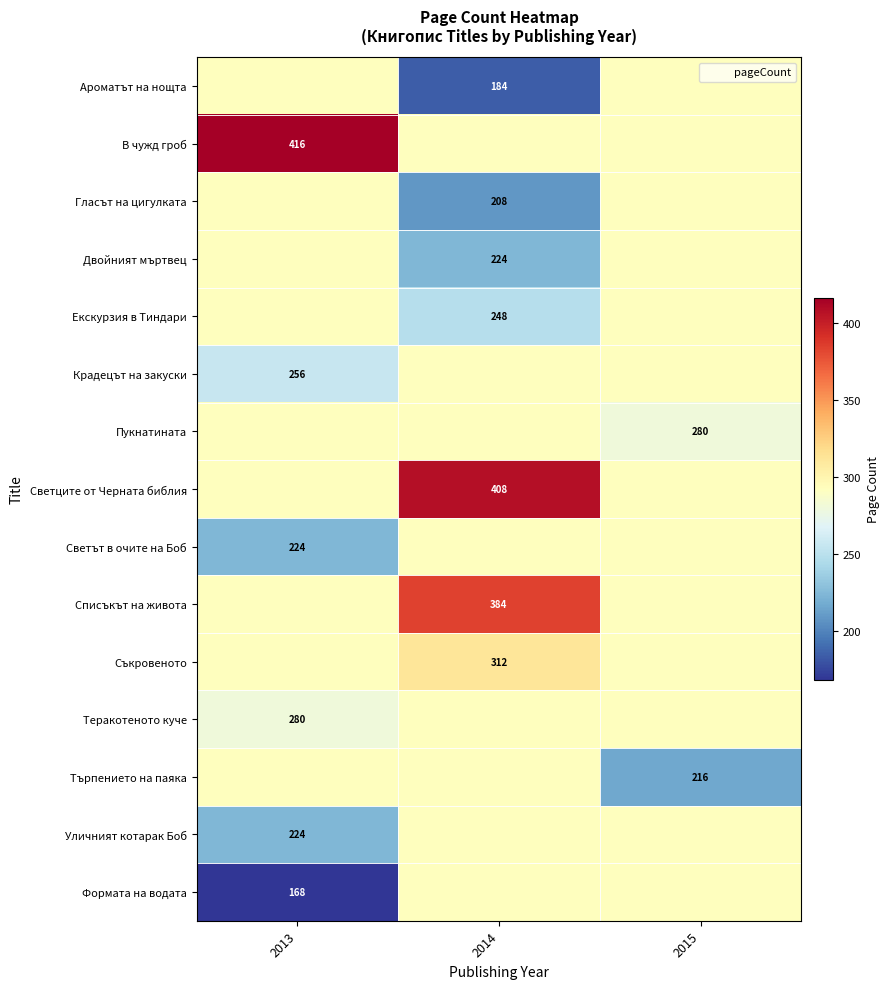

Which has a higher value, 2015 or 2014?

2015